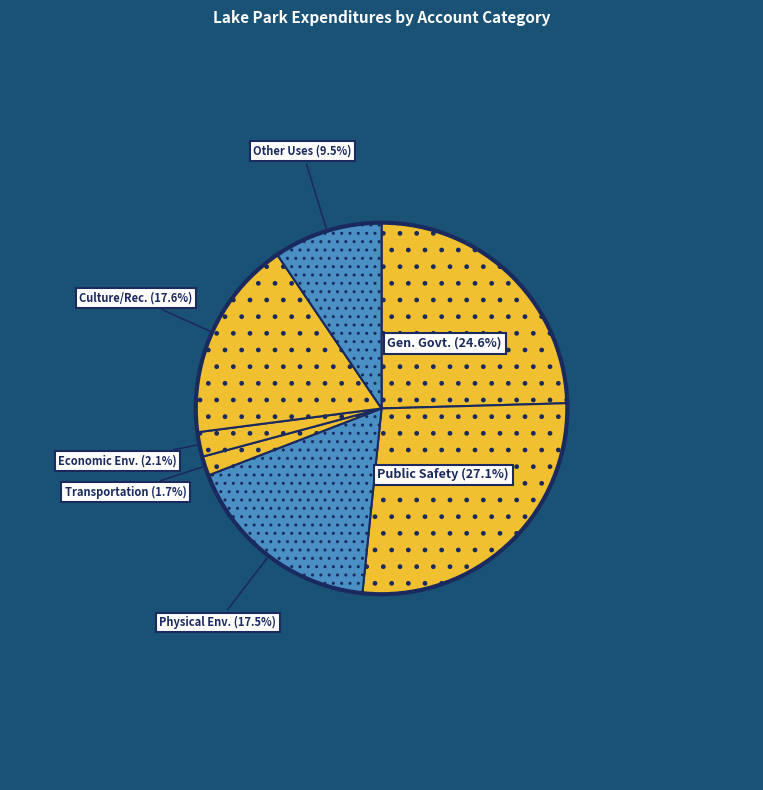

How many segments does this pie chart have?

7